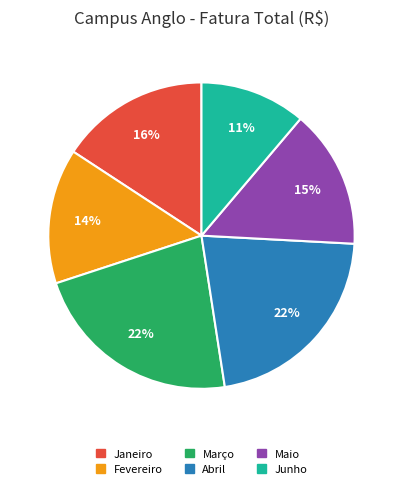

The Março slice represents 22% of the pie. True or false?

True